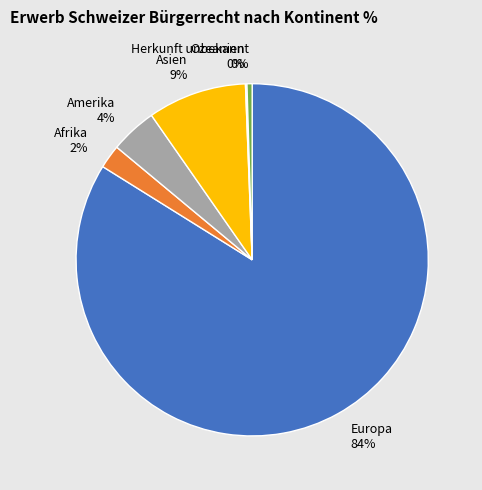

True or false: Asien accounts for 20% of the total.

False